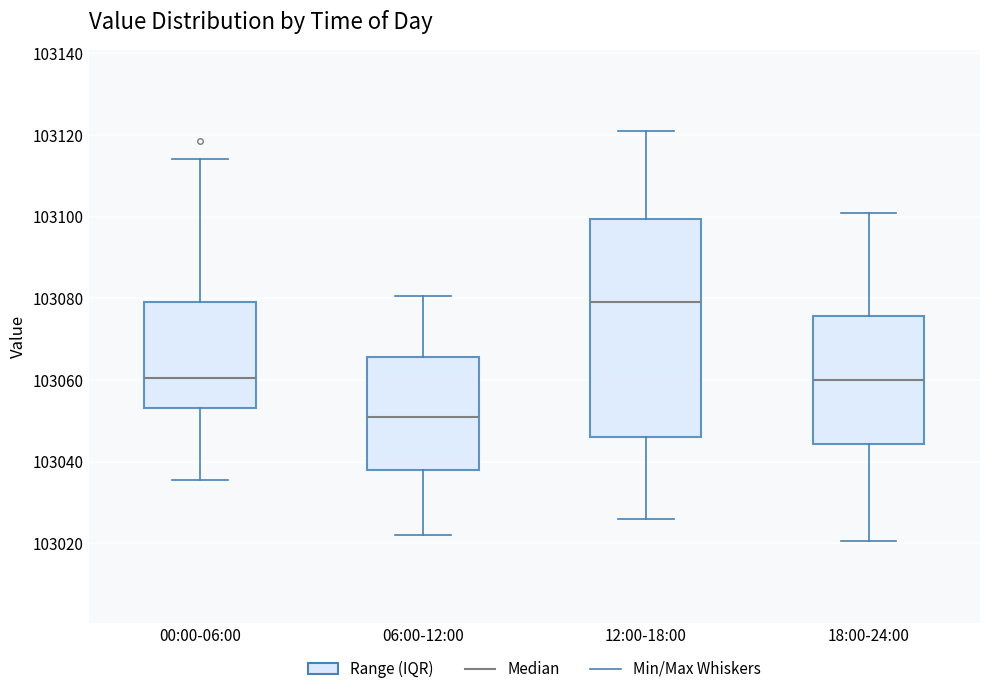

Where does the lower whisker of the box for 12:00-18:00 end on the y-axis? The values are not printed on the chart, so give them approximately, as read against the axis.

103026